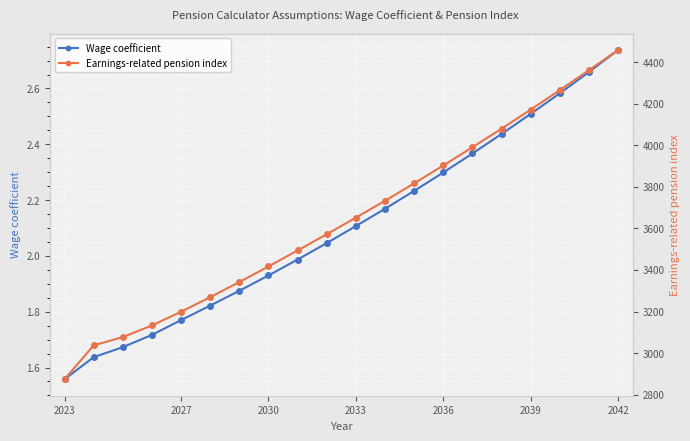

What is the maximum value shown in the chart?

4459.0